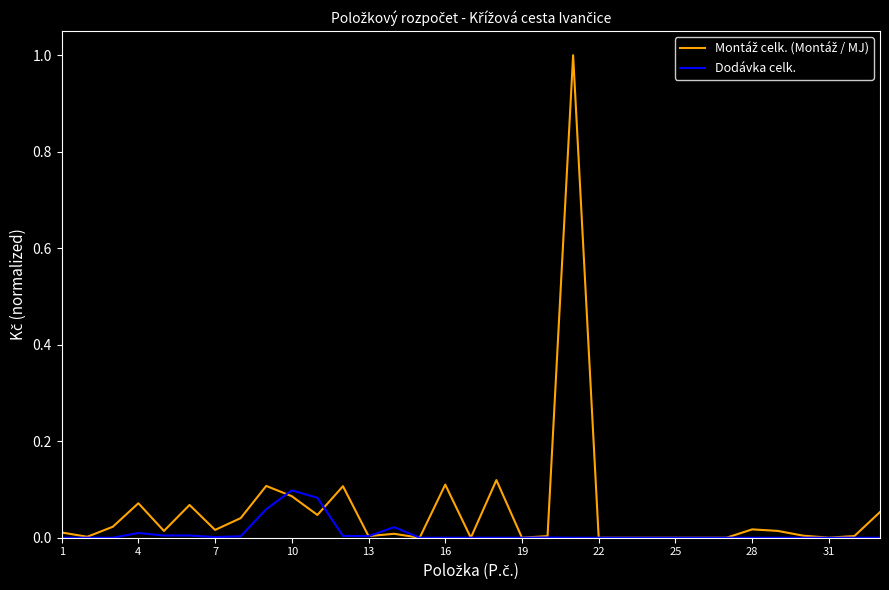

How many times do Montáž celk. (Montáž / MJ) and Dodávka celk. cross each other?

3